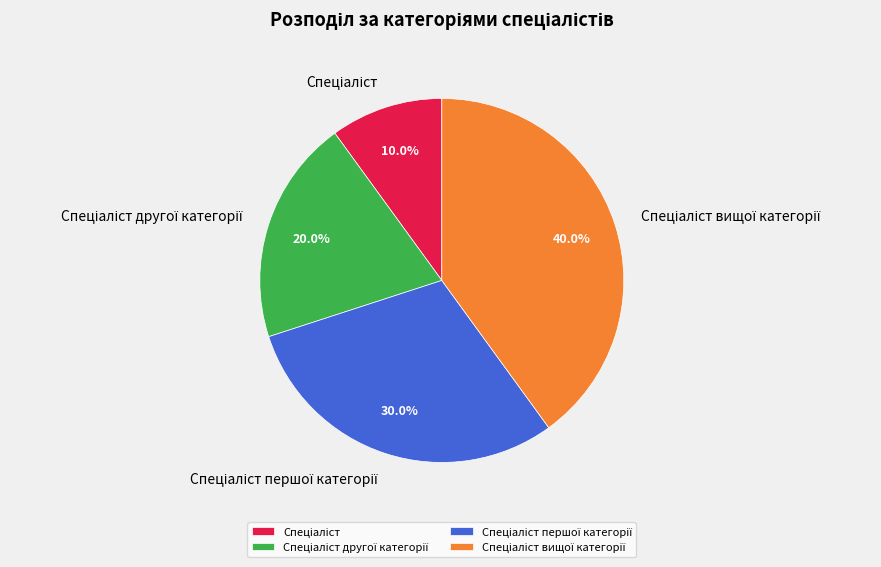

To the nearest percent, what is the difference between the largest and smallest slice percentages?

30%